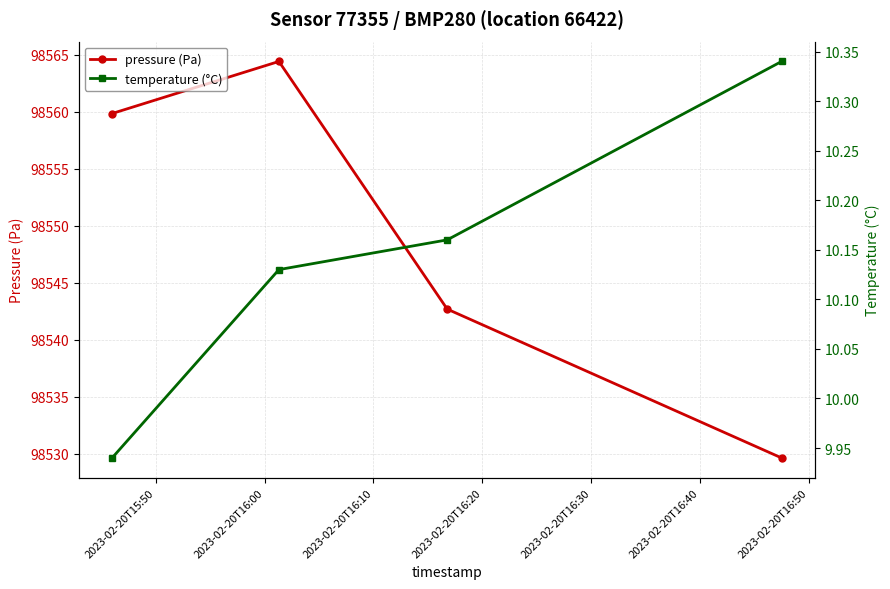

What is the minimum value for pressure (Pa)?

98529.6